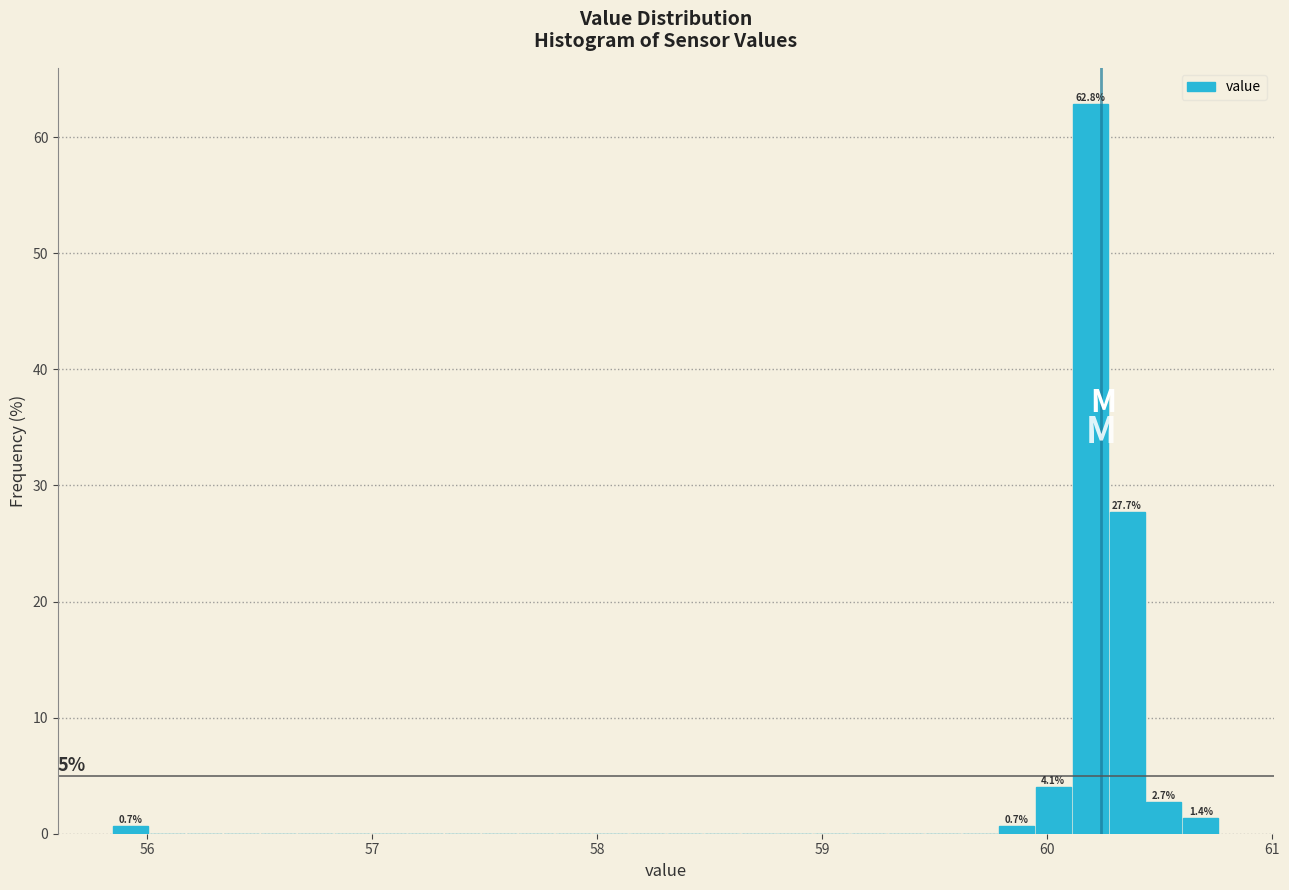

Around what value on the x-axis is the tallest bar? Give the approximate position of its centre, as read against the axis.

60.2